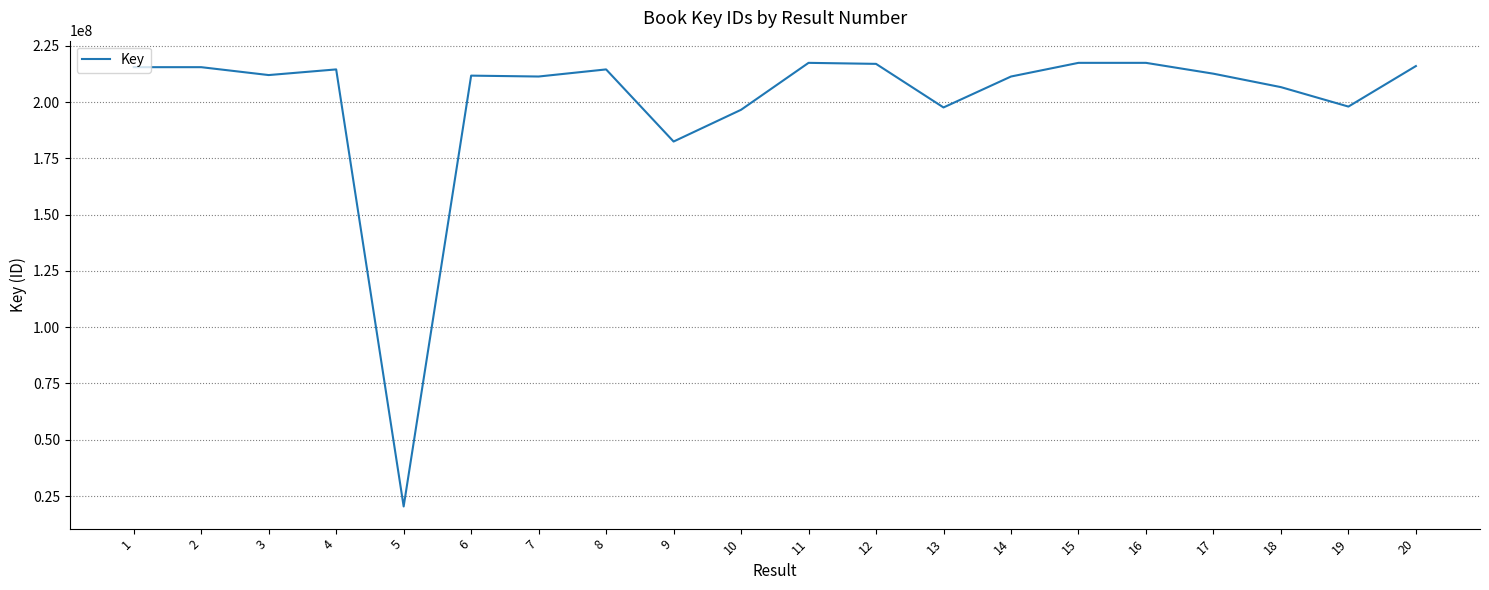

What is the maximum value shown in the chart?

217397304